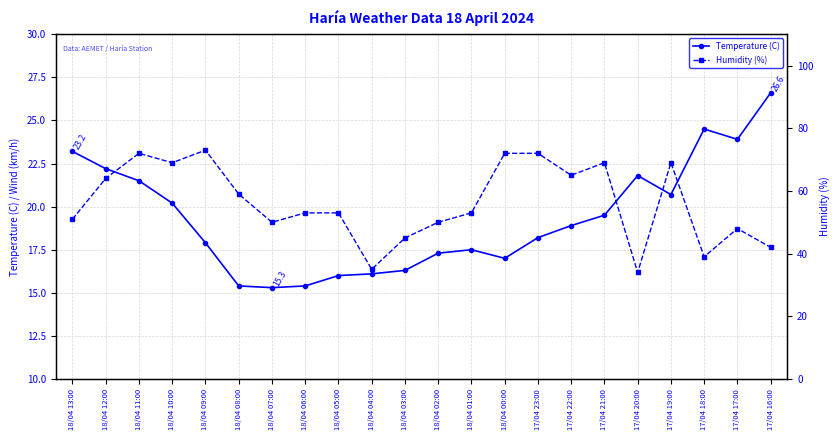

The value of Humidity (%) at 17/04 22:00 is 33.0. True or false?

False